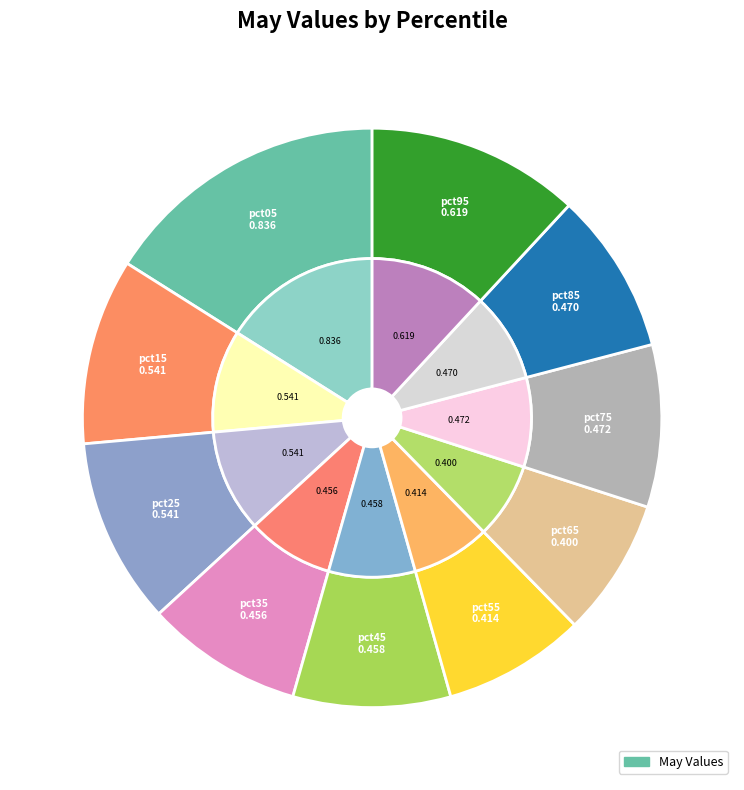

What percentage is the pct75 slice, to the nearest percent?

9%